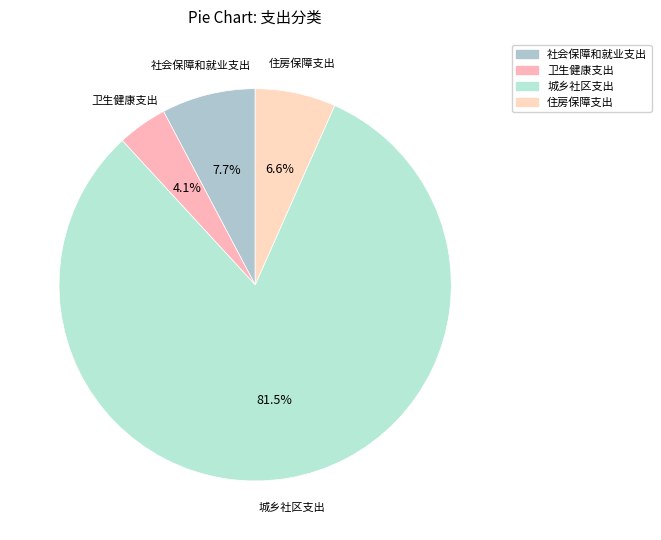

Which slice is the largest?

城乡社区支出